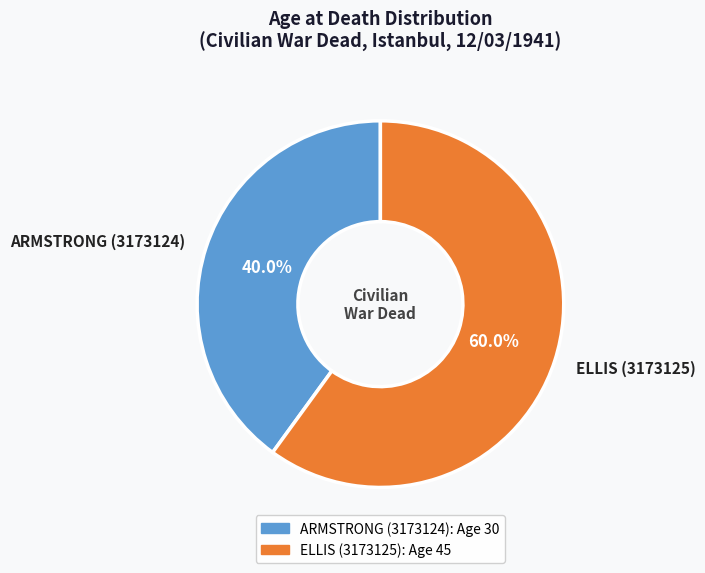

Rank the categories by value from lowest to highest.

ARMSTRONG (3173124), ELLIS (3173125)